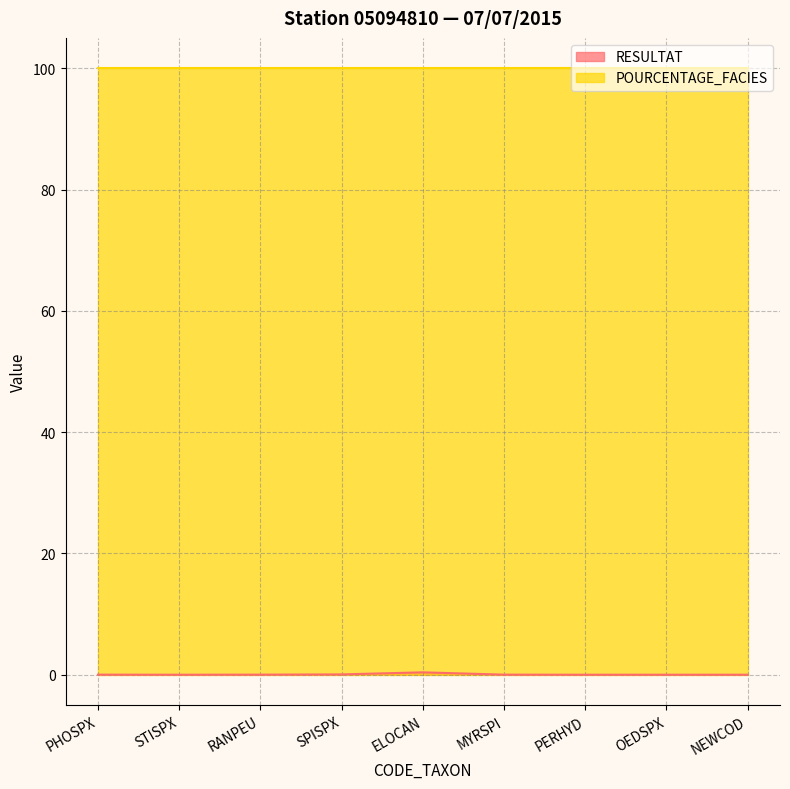

Reading left to right, what are all the values shown in this chart?

PHOSPX=0.0	STISPX=0.0	RANPEU=0.0	SPISPX=0.1	ELOCAN=0.4	MYRSPI=0.0	PERHYD=0.0	OEDSPX=0.0	NEWCOD=0.0